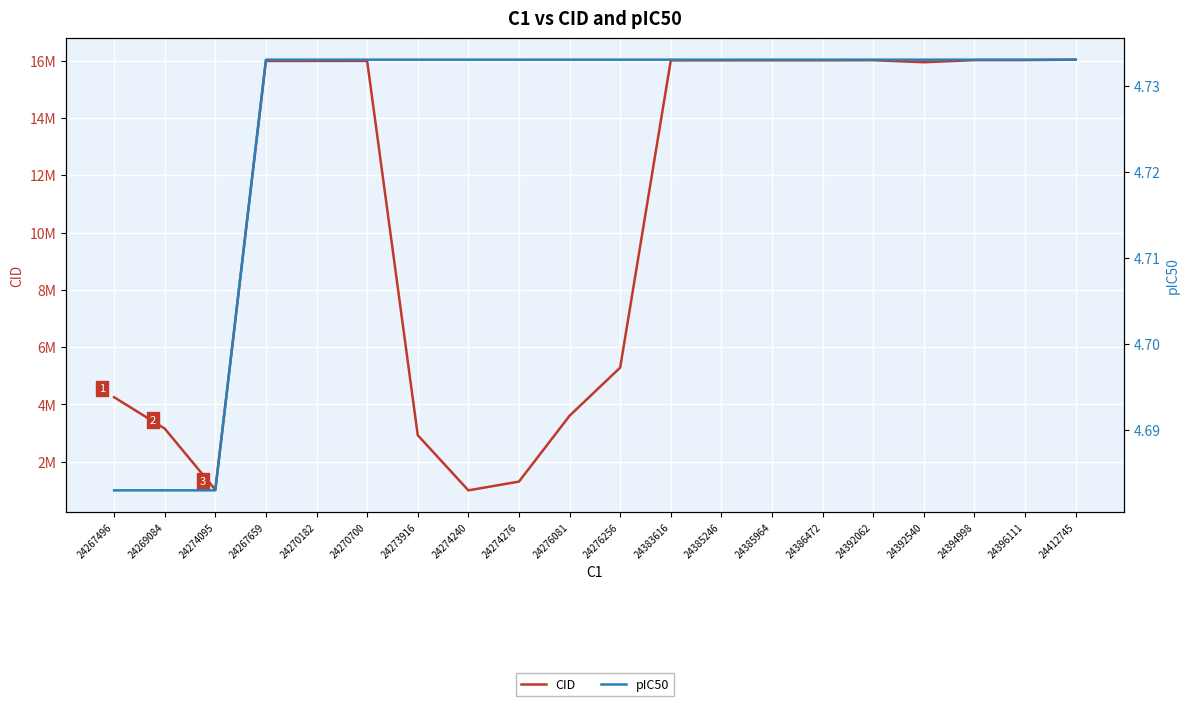

At 24270182, list the series in order from smallest to largest.

pIC50, CID